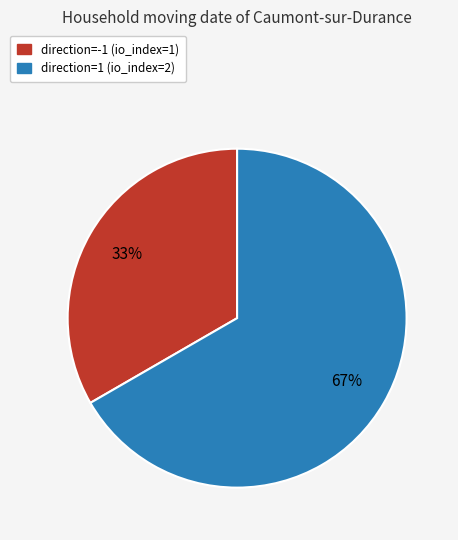

Does direction=1 (io_index=2) account for over 50% of the chart?

Yes